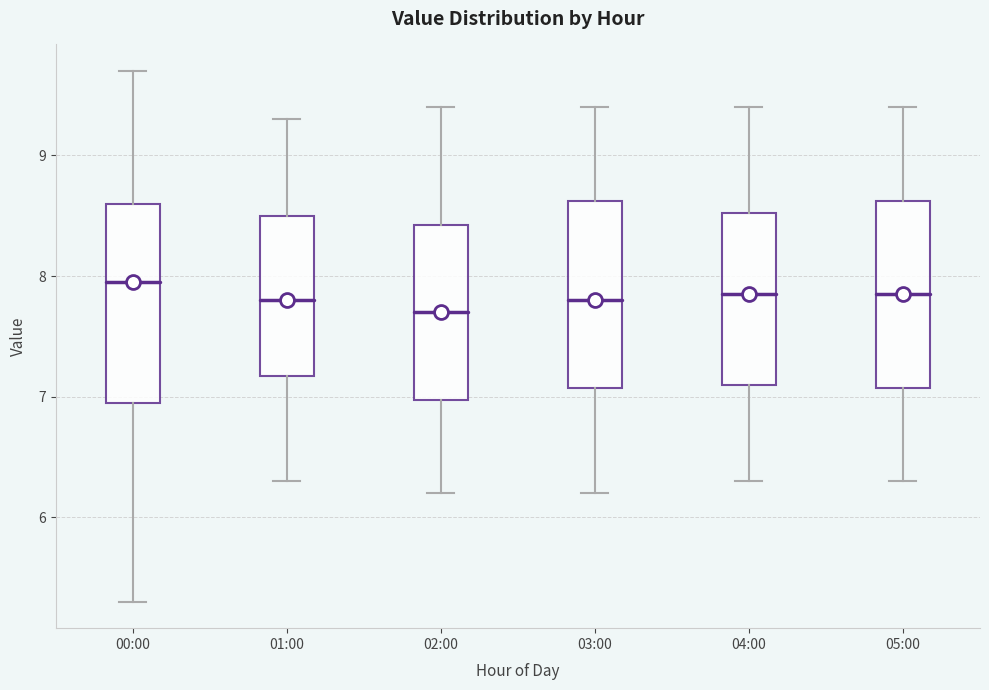

Reading left to right, transcribe this box plot: for each box, give where its median line is, the range the box spans, and where its two whiskers end, as read against the y-axis. The values are not printed on the chart, so give them approximately, as read against the axis.

00:00: median 8.0, box 7.0 to 8.6, whiskers 5.3 to 9.7
01:00: median 7.8, box 7.2 to 8.5, whiskers 6.3 to 9.3
02:00: median 7.7, box 7.0 to 8.4, whiskers 6.2 to 9.4
03:00: median 7.8, box 7.1 to 8.6, whiskers 6.2 to 9.4
04:00: median 7.9, box 7.1 to 8.5, whiskers 6.3 to 9.4
05:00: median 7.9, box 7.1 to 8.6, whiskers 6.3 to 9.4